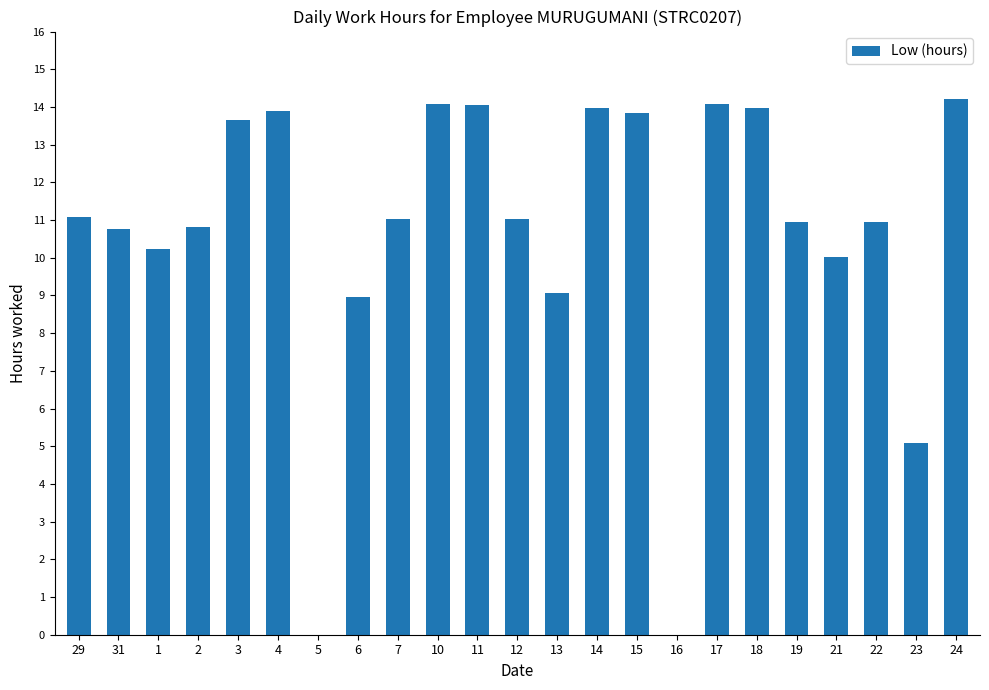

True or false: the data shows 23.0 at 11.

False